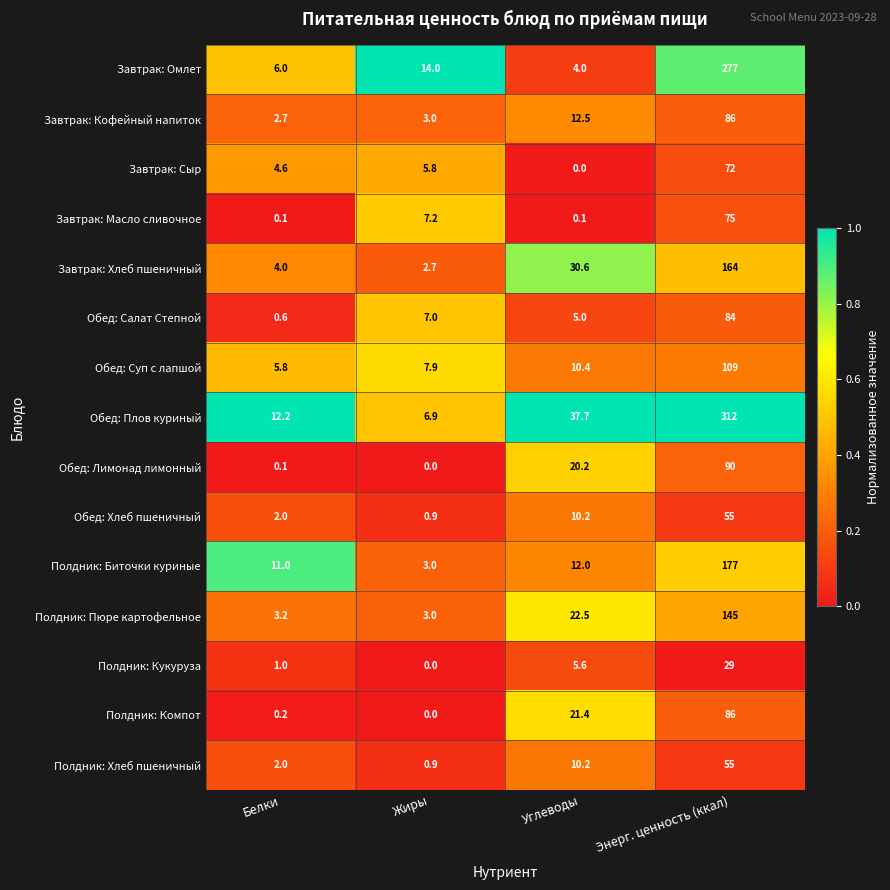

Which series has the widest spread of values?

Обед: Плов куриный